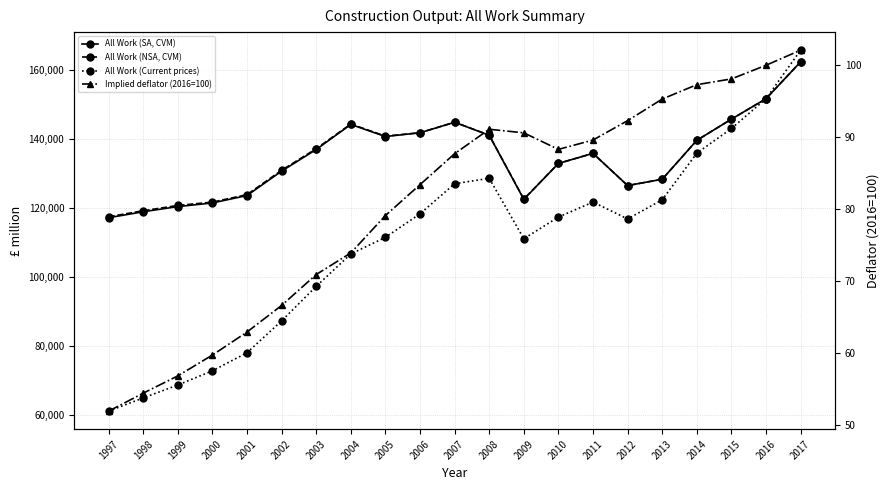

True or false: Implied deflator (2016=100) and All Work (Current prices) intersect in this chart.

False